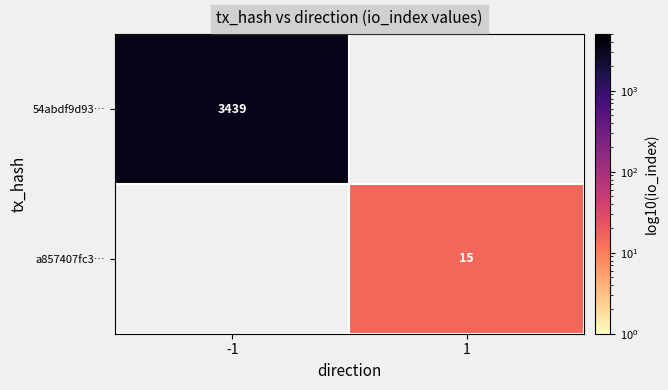

The value of 54abdf9d93… at -1 is 3439. True or false?

True